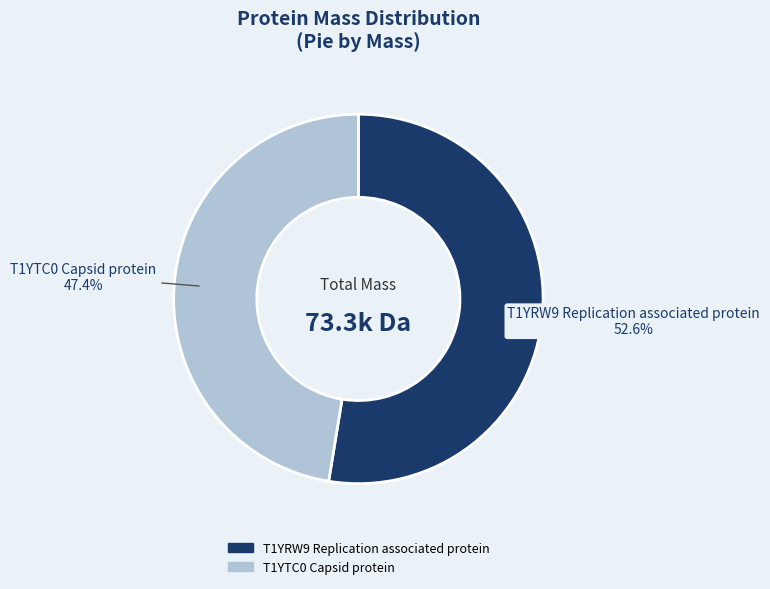

Which category has the biggest portion of the pie?

T1YRW9 Replication associated protein